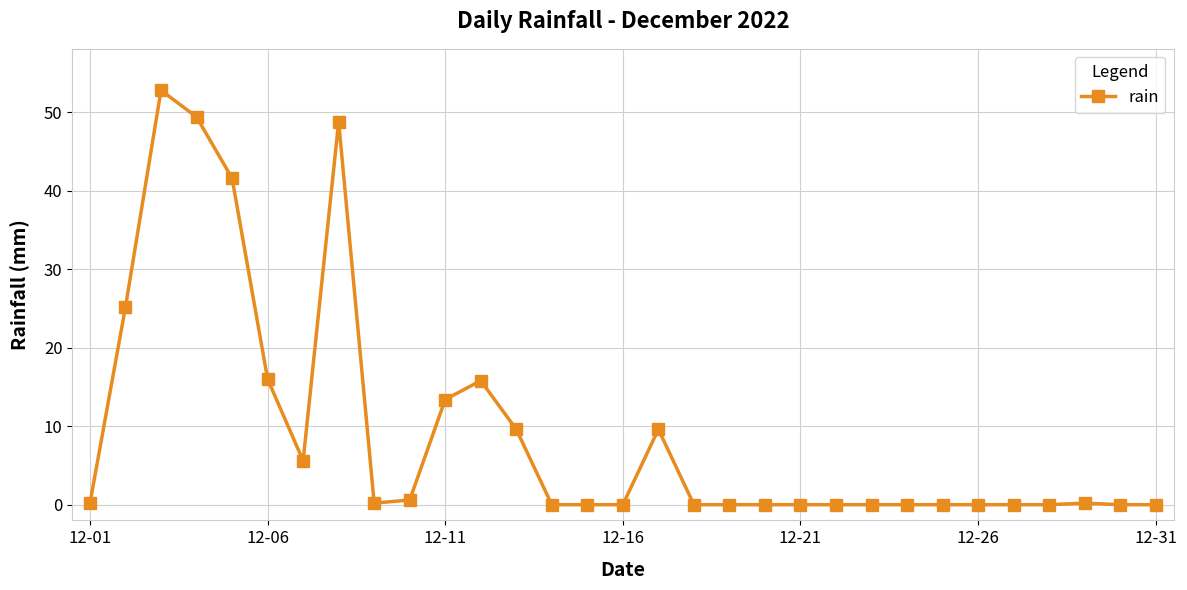

What is the greatest value displayed?

52.8